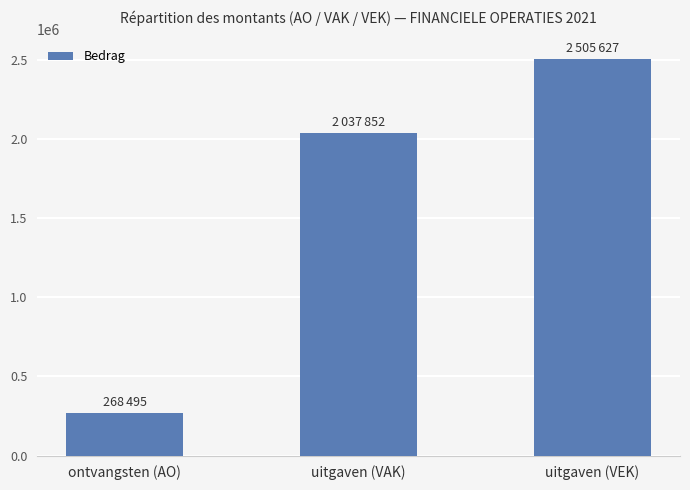

The value at ontvangsten (AO) is 423799. True or false?

False